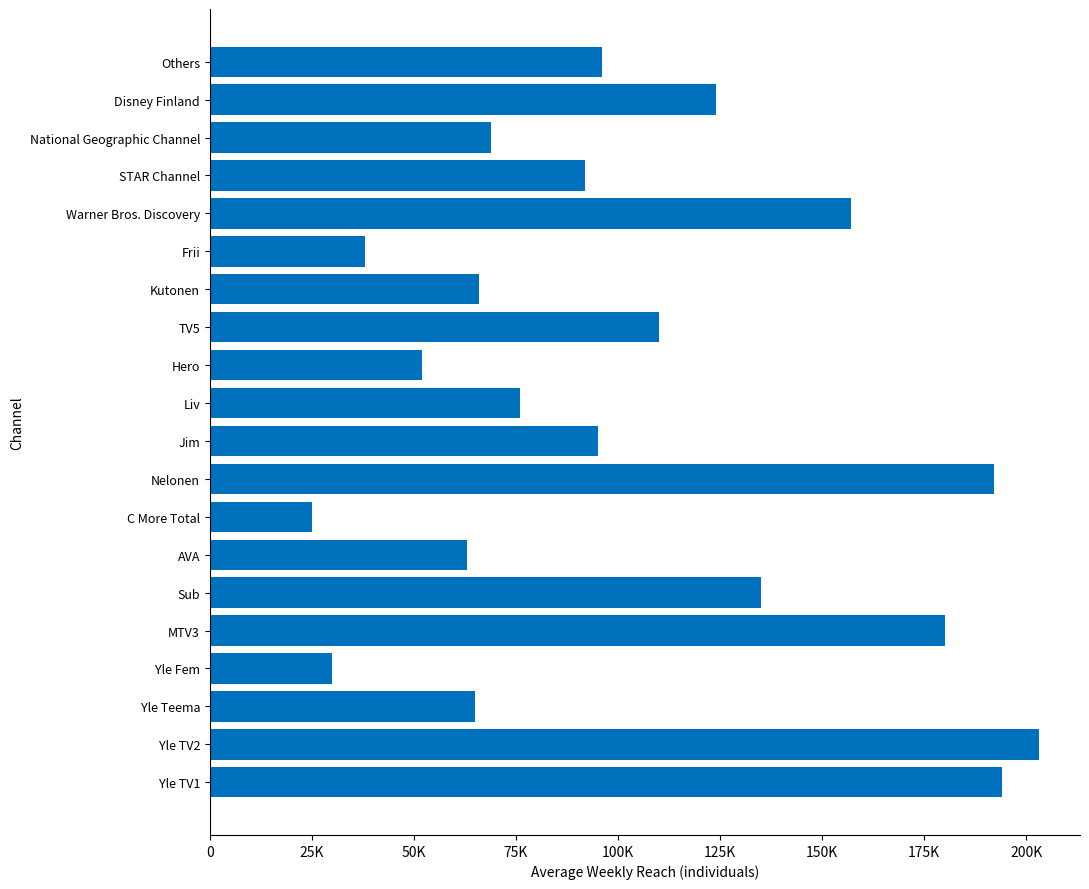

Which label corresponds to the smallest value in the chart?

C More Total